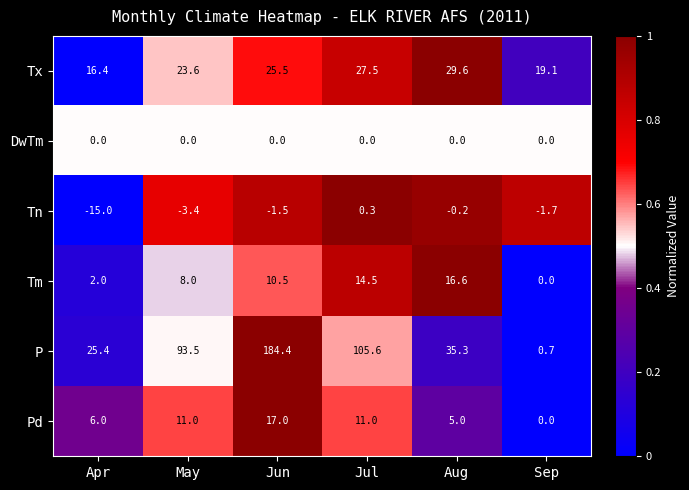

The Tn series shows -3.4 at May. True or false?

True